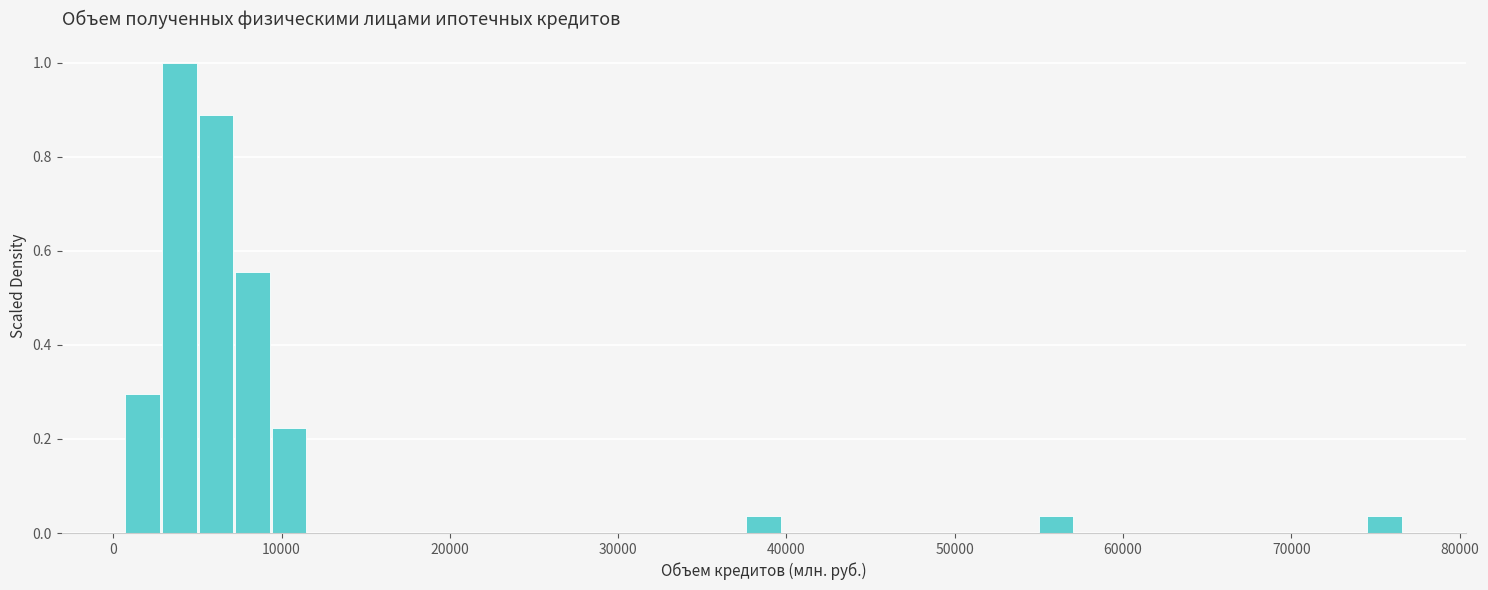

Read against the x-axis, roughly where is the centre of the tallest bar?

4000